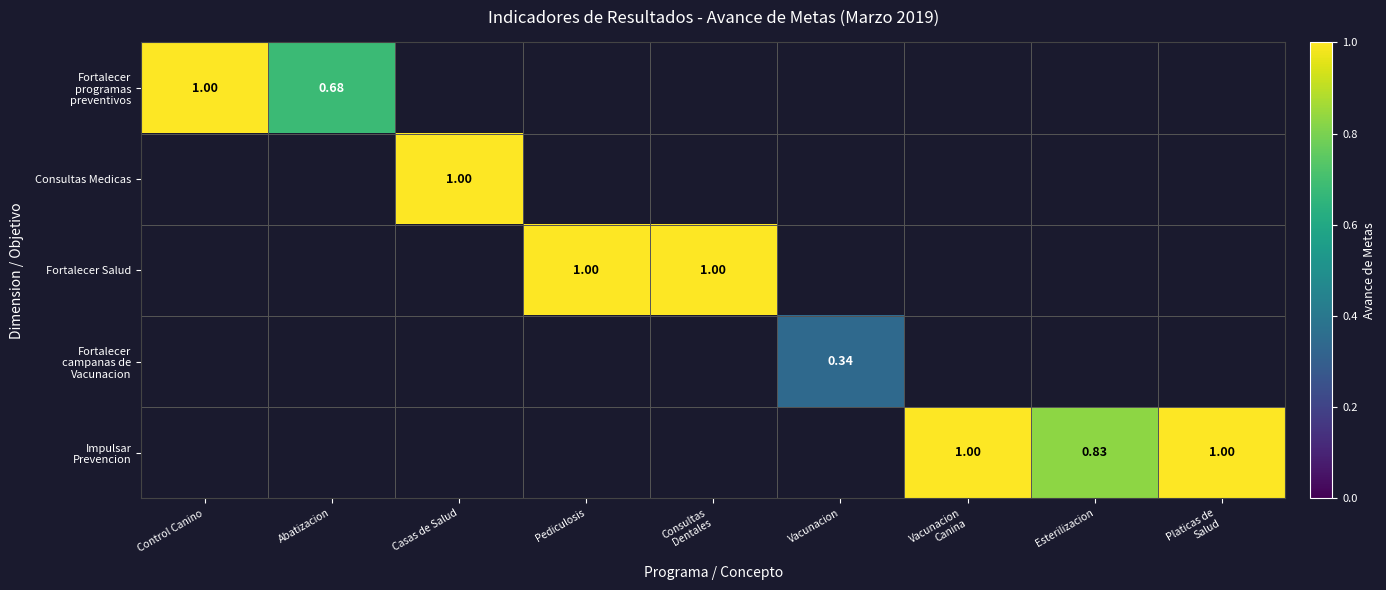

What is the approximate value of Fortalecer Salud at Consultas Dentales?

1.0